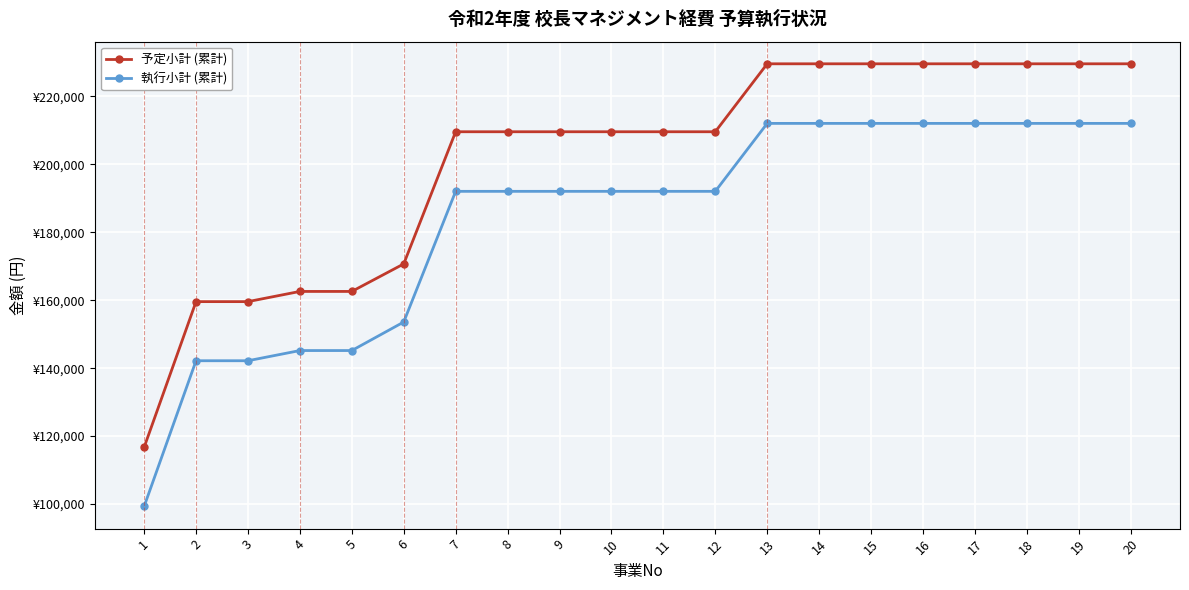

What is the difference between the 執行小計 (累計) values at 8 and 5?

46860